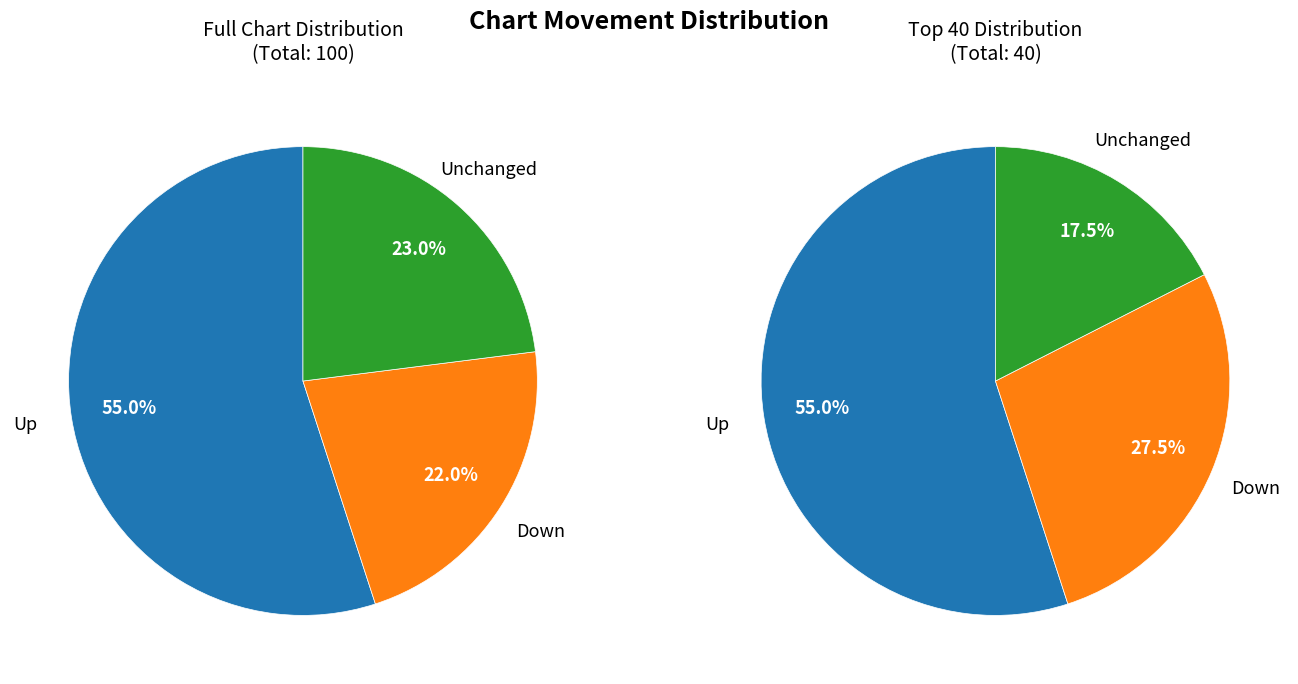

To the nearest percent, what is the average slice percentage?

33%